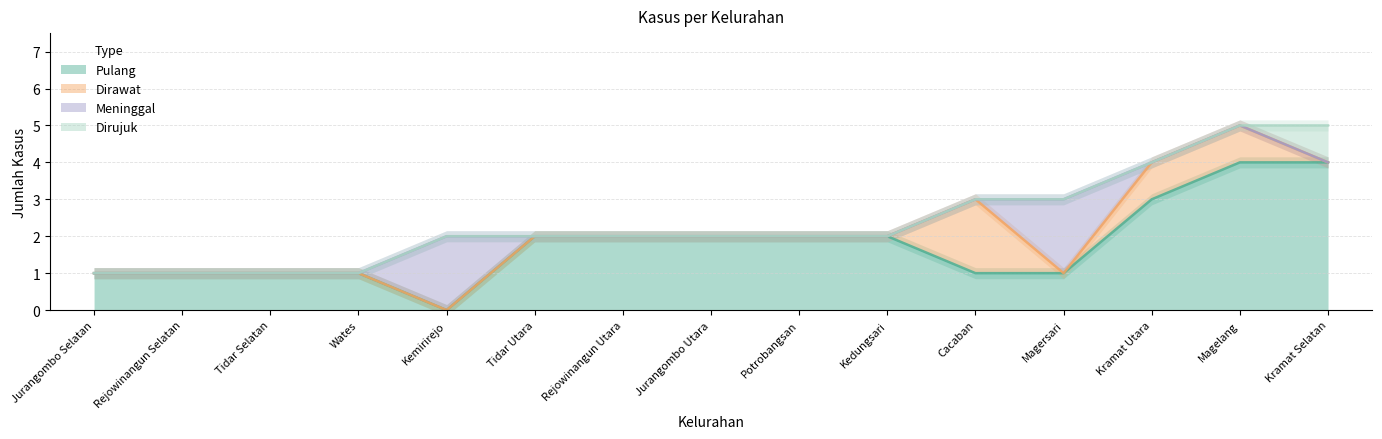

The Dirujuk series shows -1 at Jurangombo Utara. True or false?

False